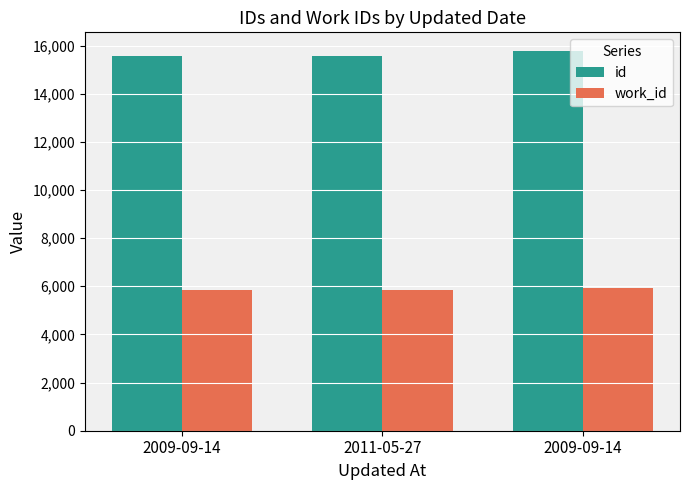

What is the difference between the maximum and minimum values in the work_id series?

104